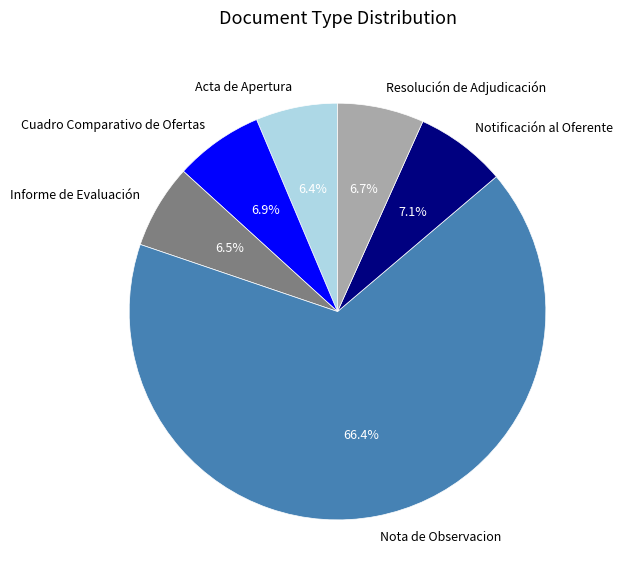

Count the number of slices in the pie.

6